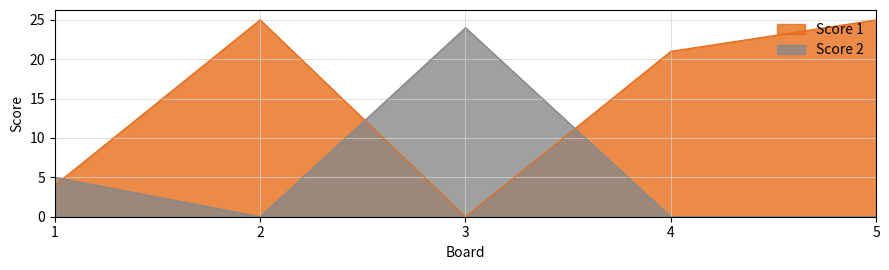

What is the sum of all Score 2 values?

29